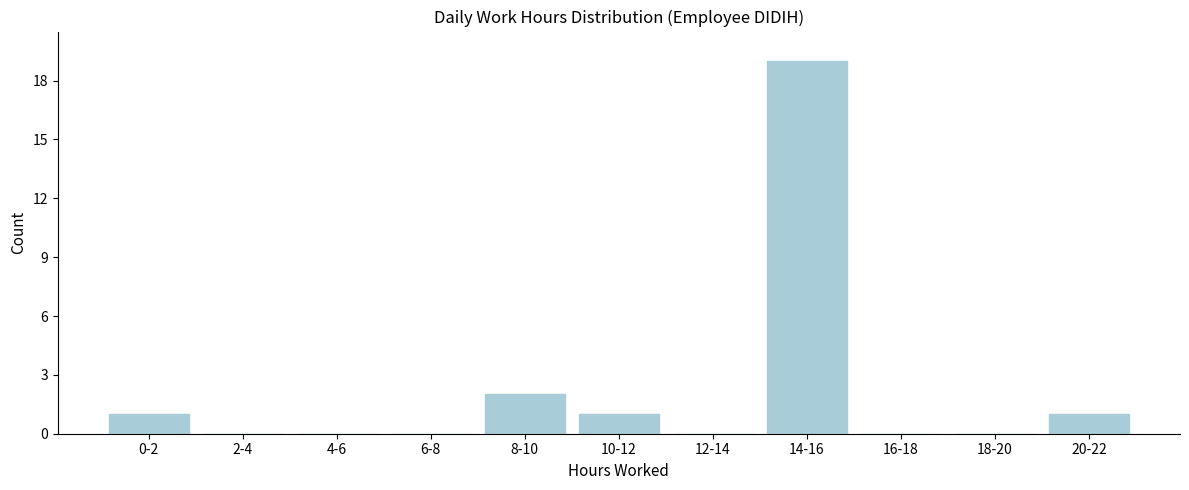

Reading left to right, transcribe all the data shown in this chart.

0-2=1	2-4=0	4-6=0	6-8=0	8-10=2	10-12=1	12-14=0	14-16=19	16-18=0	18-20=0	20-22=1